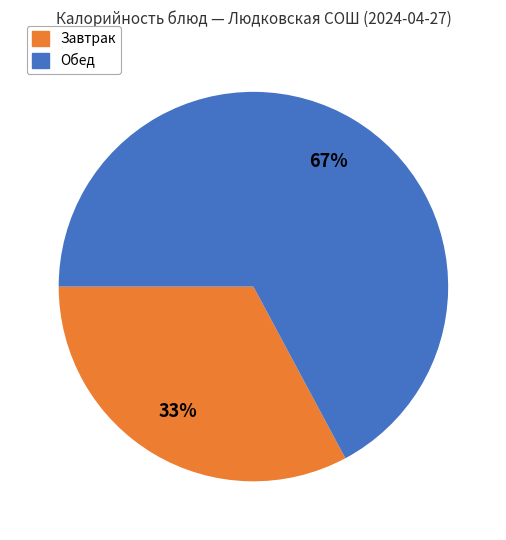

To the nearest percent, what is the average slice percentage?

50%